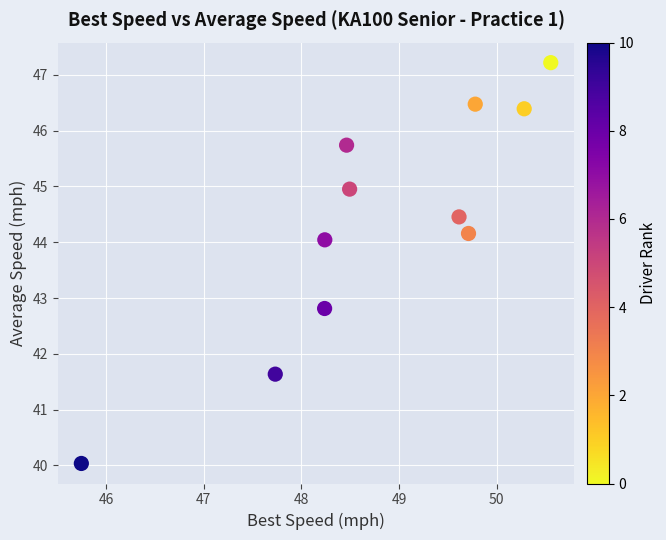

What is the range of X values (max minus min)?

4.8